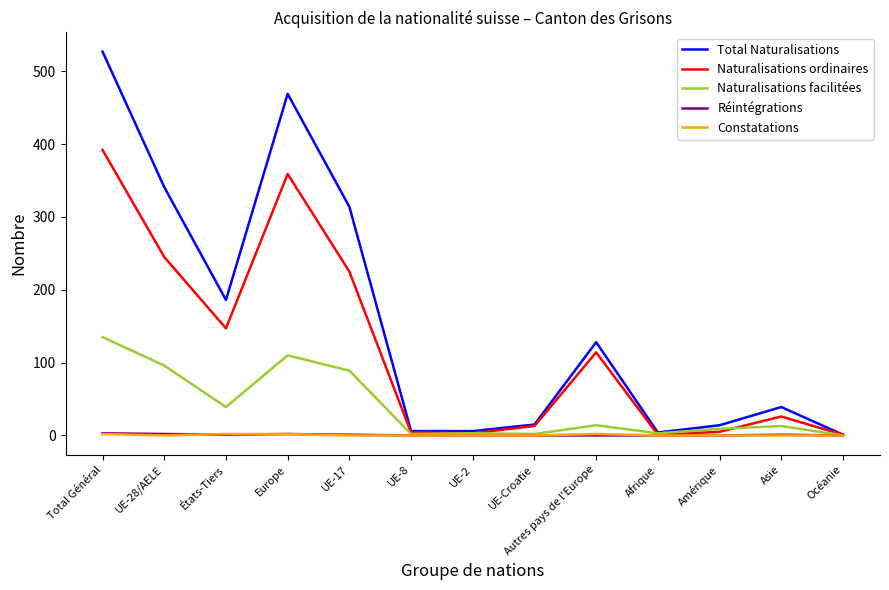

Is it true that Constatations equals 0 at Amérique?

True